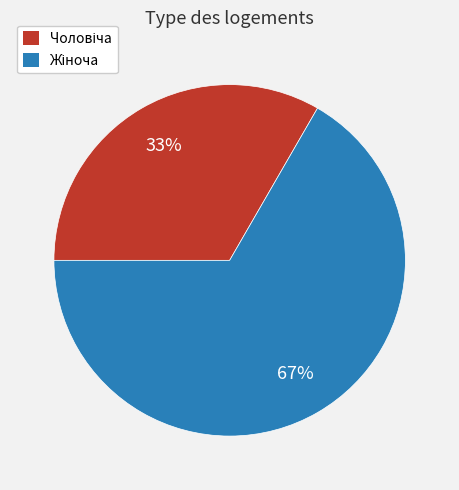

How many slices are in this pie chart?

2